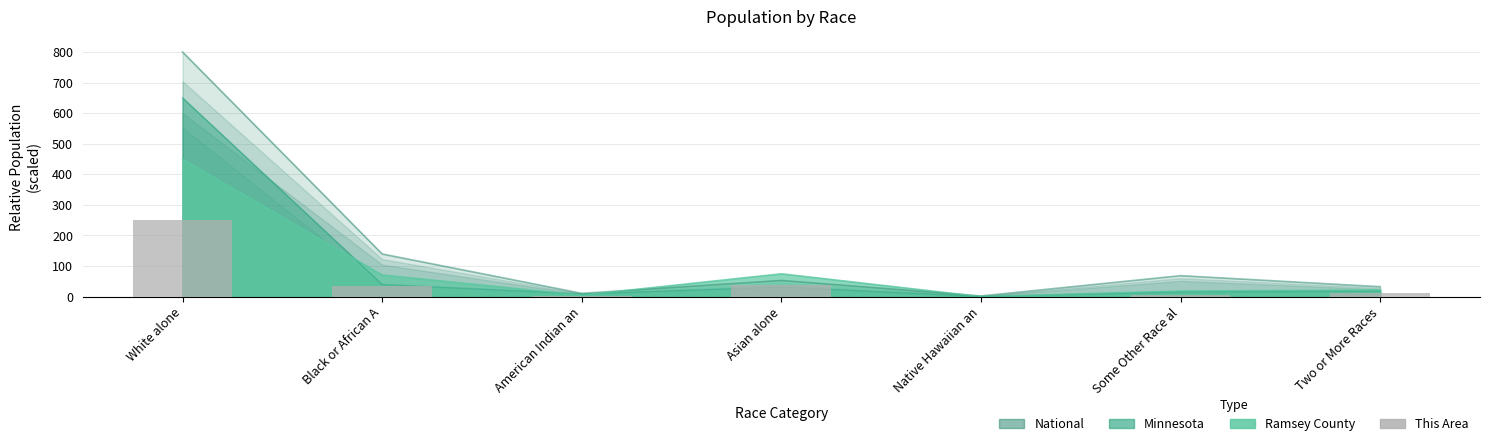

What is the minimum value shown in the chart?

0.1